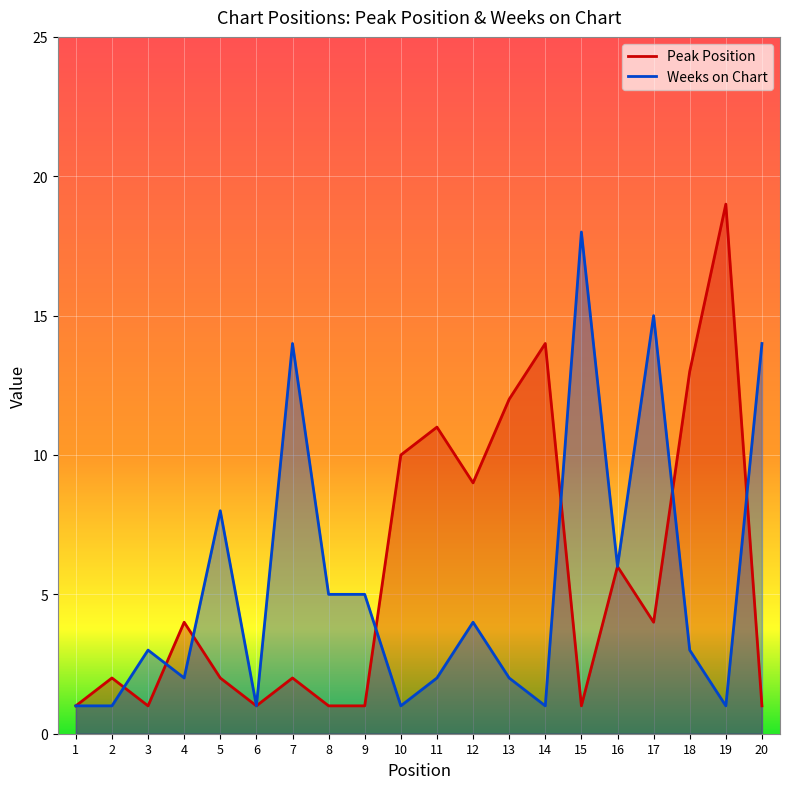

How many times do Peak Position and Weeks on Chart cross each other?

7